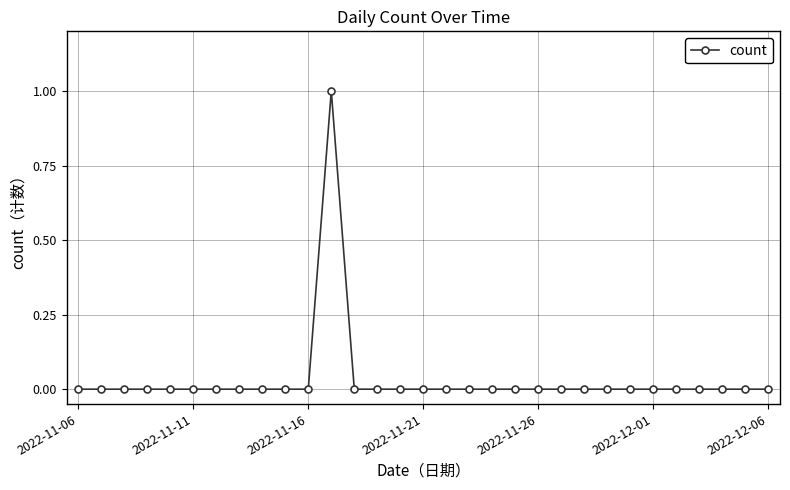

Is this an area chart (filled region under the line)?

No